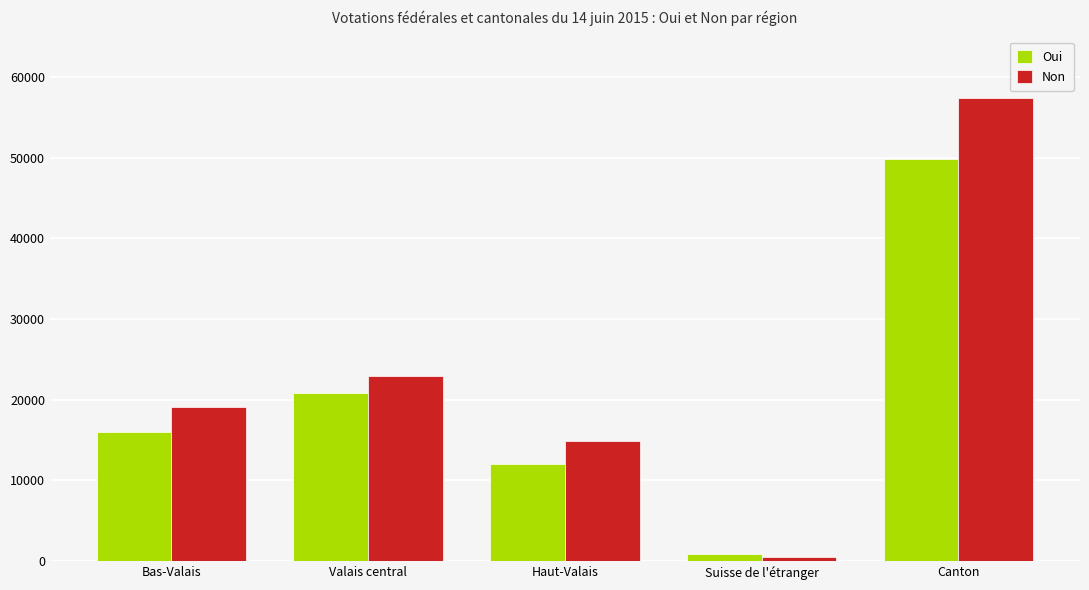

Rank the categories by Oui value from lowest to highest.

Suisse de l'étranger, Haut-Valais, Bas-Valais, Valais central, Canton